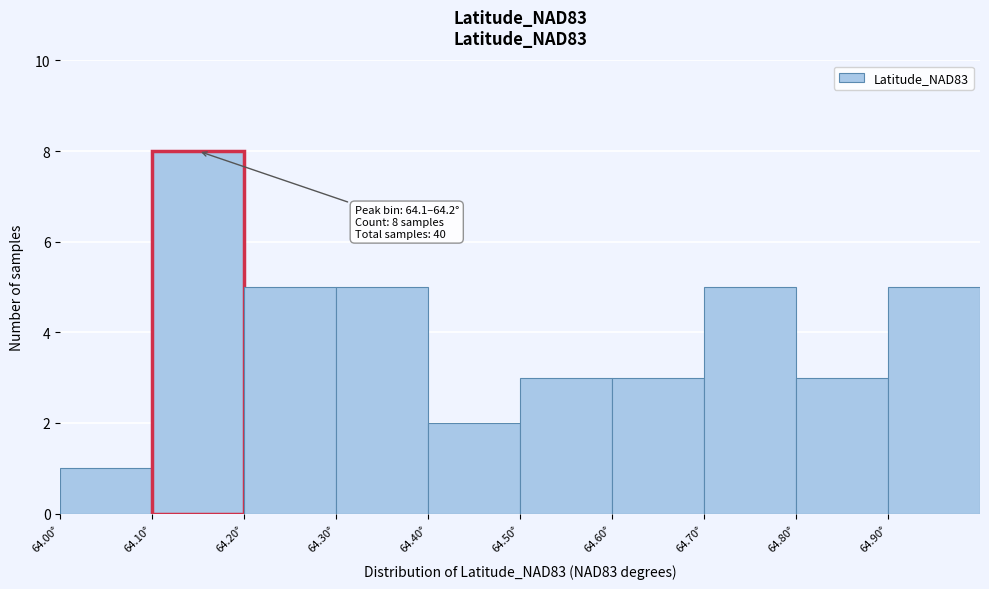

Which range on the x-axis has the tallest bar?

64.1 to 64.2